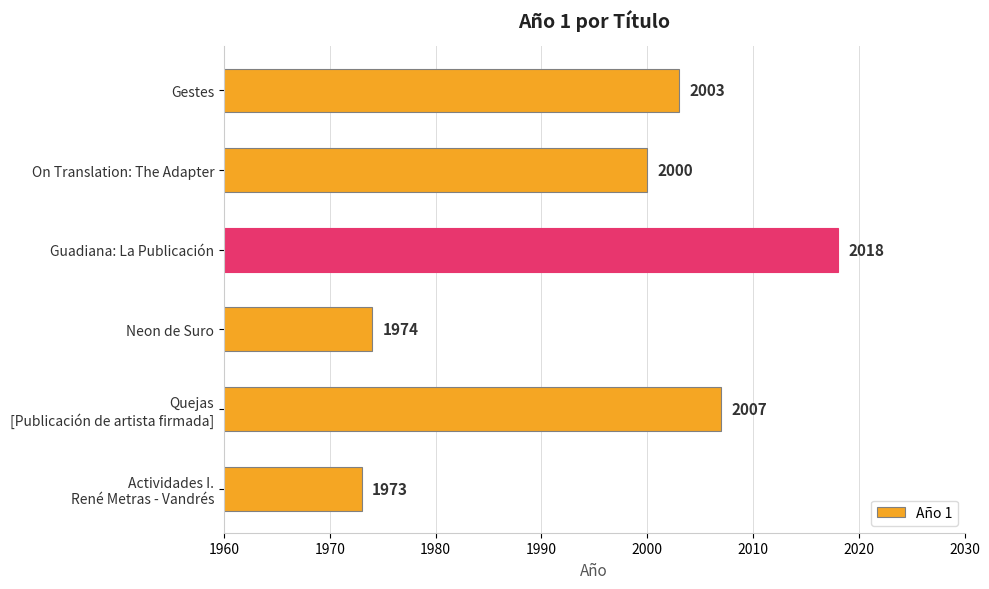

Which has a higher value, Gestes or Guadiana: La Publicación?

Guadiana: La Publicación